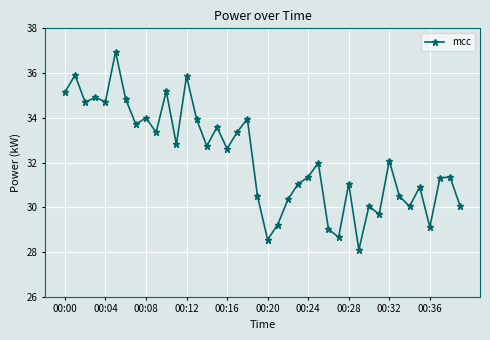

What is the difference between the second highest and minimum values?

7.8